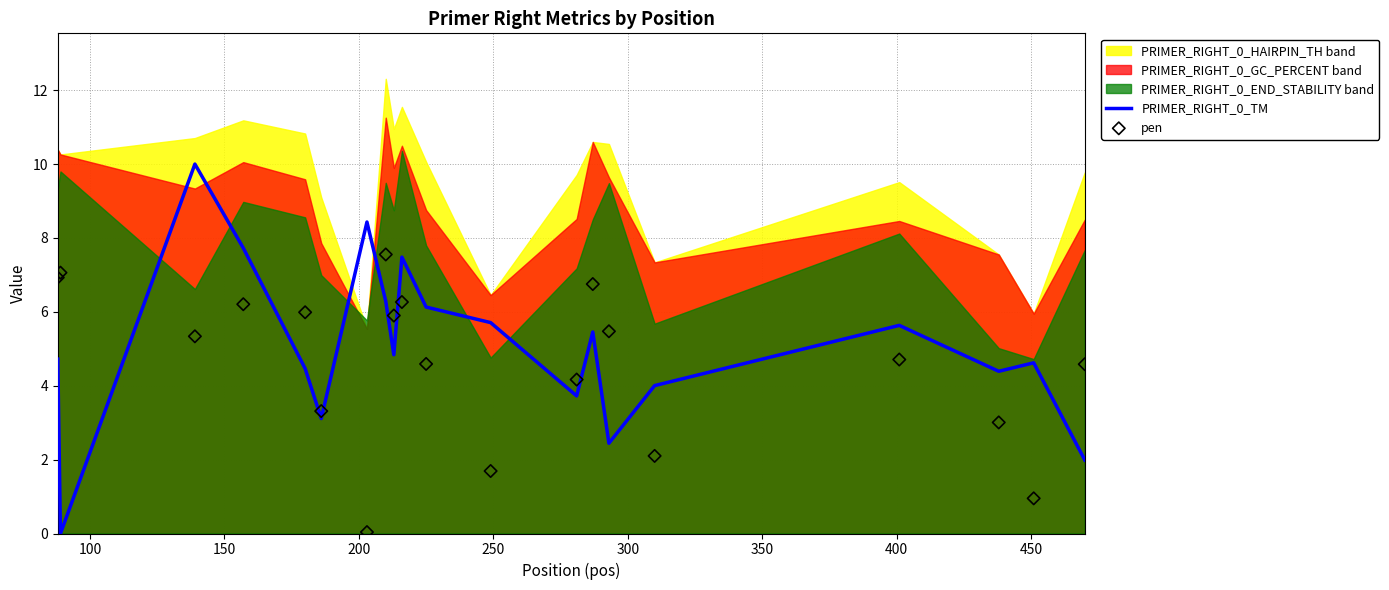

Which series has the widest spread of Y values?

PRIMER_RIGHT_0_TM